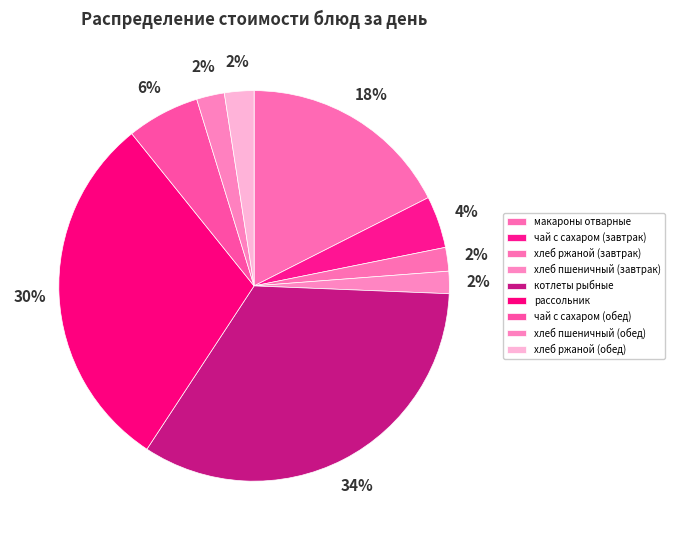

Between хлеб пшеничный (завтрак) and котлеты рыбные, which is larger?

котлеты рыбные